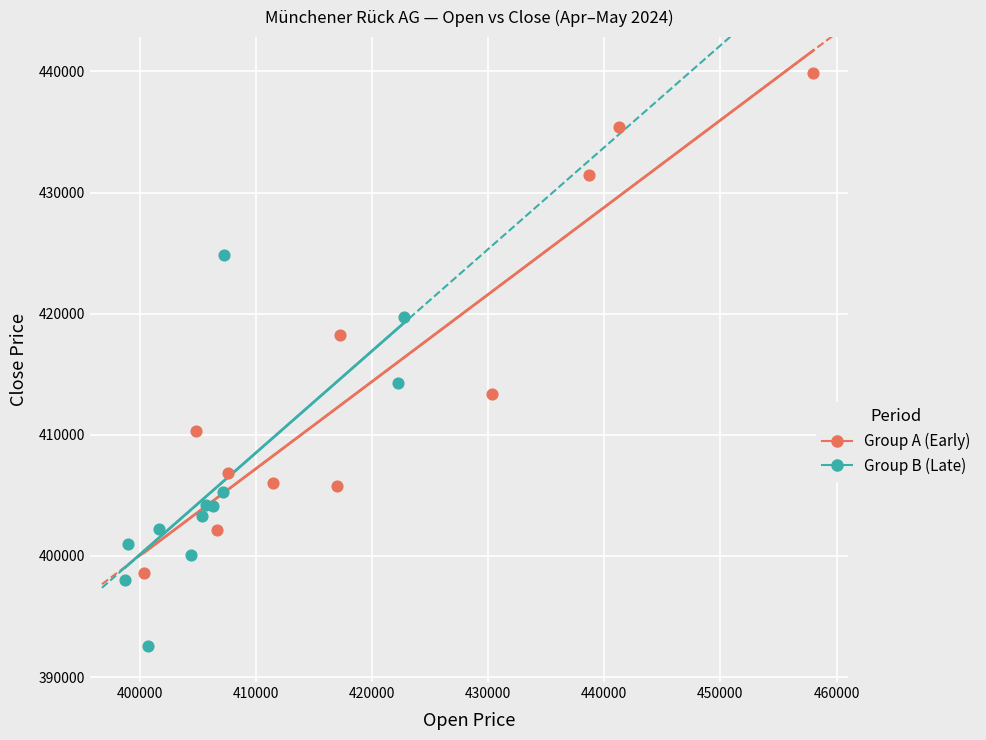

Which series contains the highest Y value?

Group A (Early)